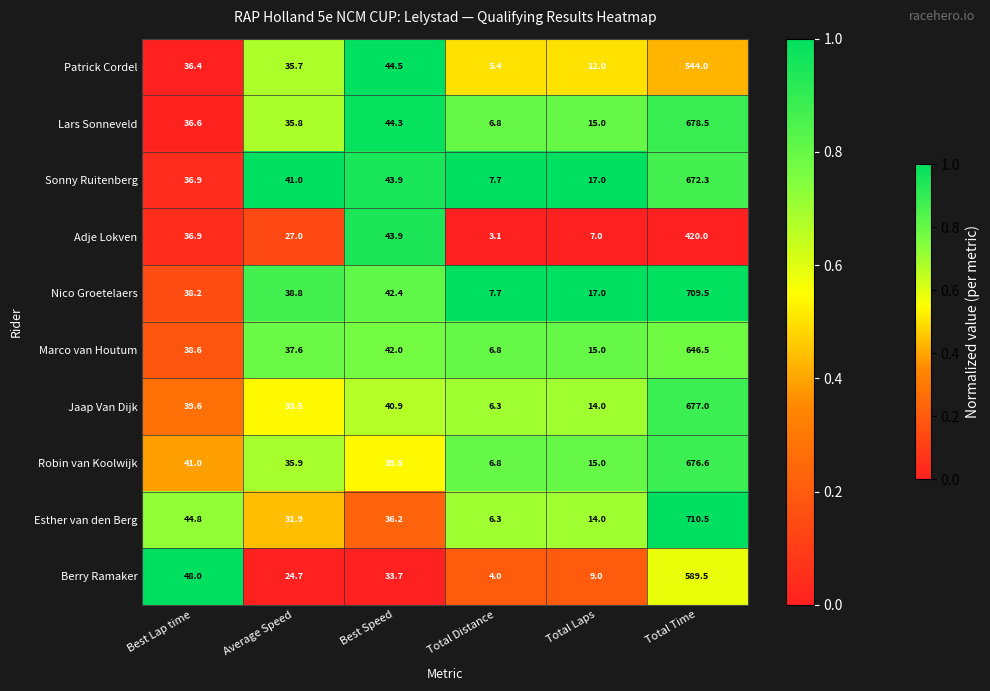

What is the total value across all series at Total Distance?

60.9